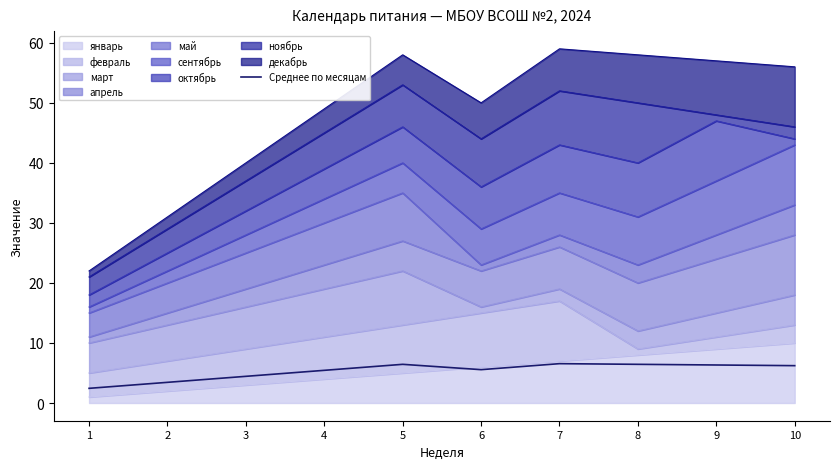

Is it true that the value at 9 is 6.3?

True